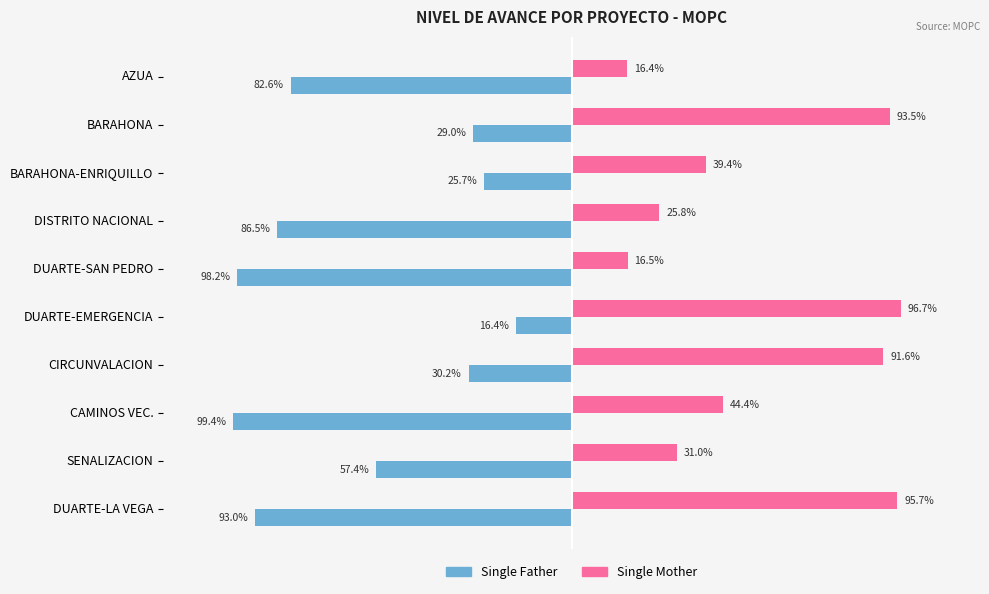

At how many categories does at least one series exceed 0?

10